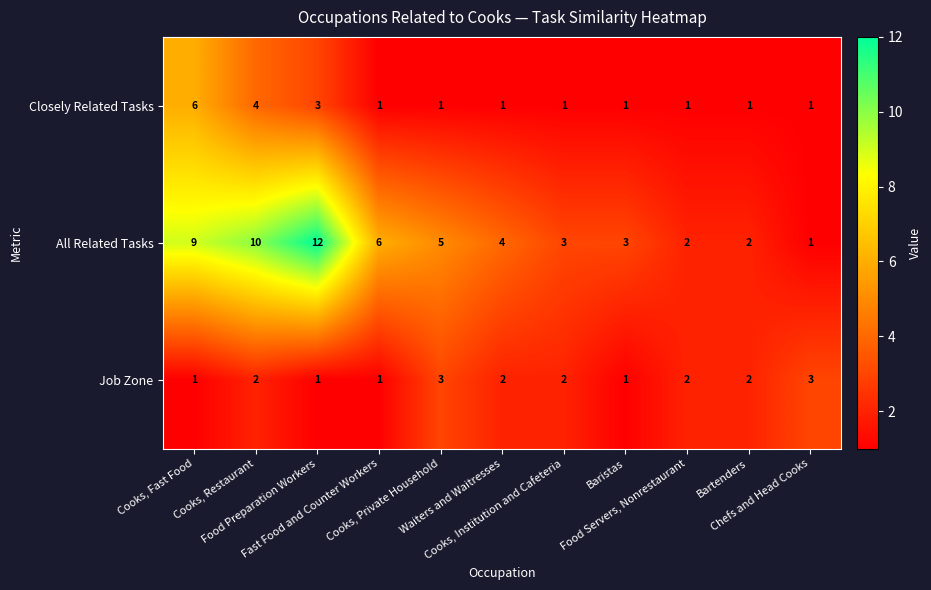

Count the Job Zone values in the range 1 to 2.

9